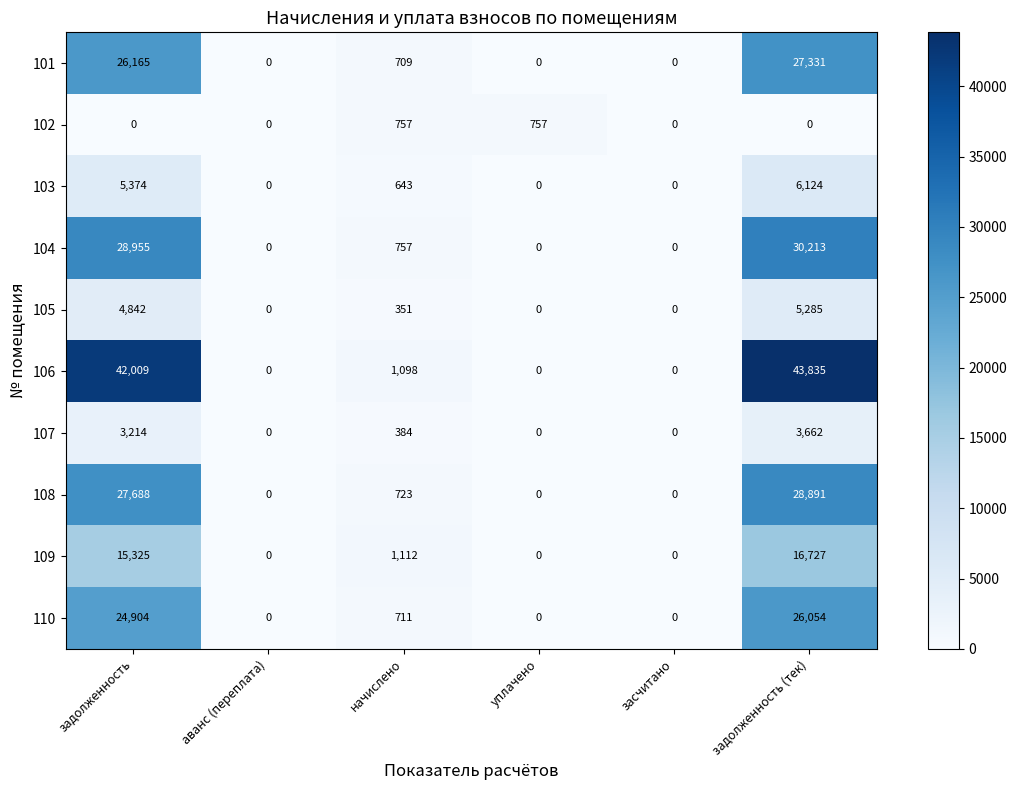

What is the sum of the 110 values at задолженность and уплачено?

24904